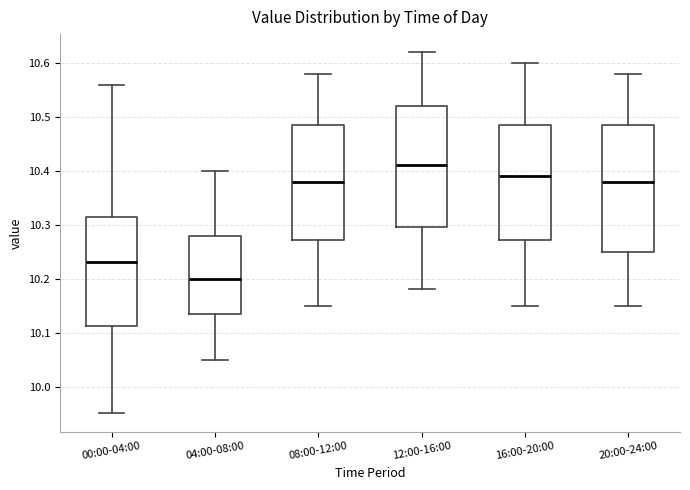

Where is the lower edge of the box for 08:00-12:00 on the y-axis? The values are not printed on the chart, so give them approximately, as read against the axis.

10.27